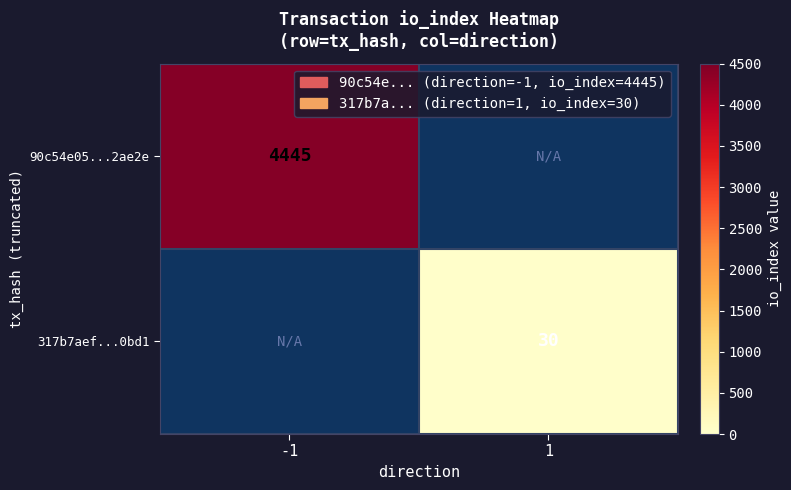

Is it true that 90c54e05...2ae2e equals 4445 at -1?

True